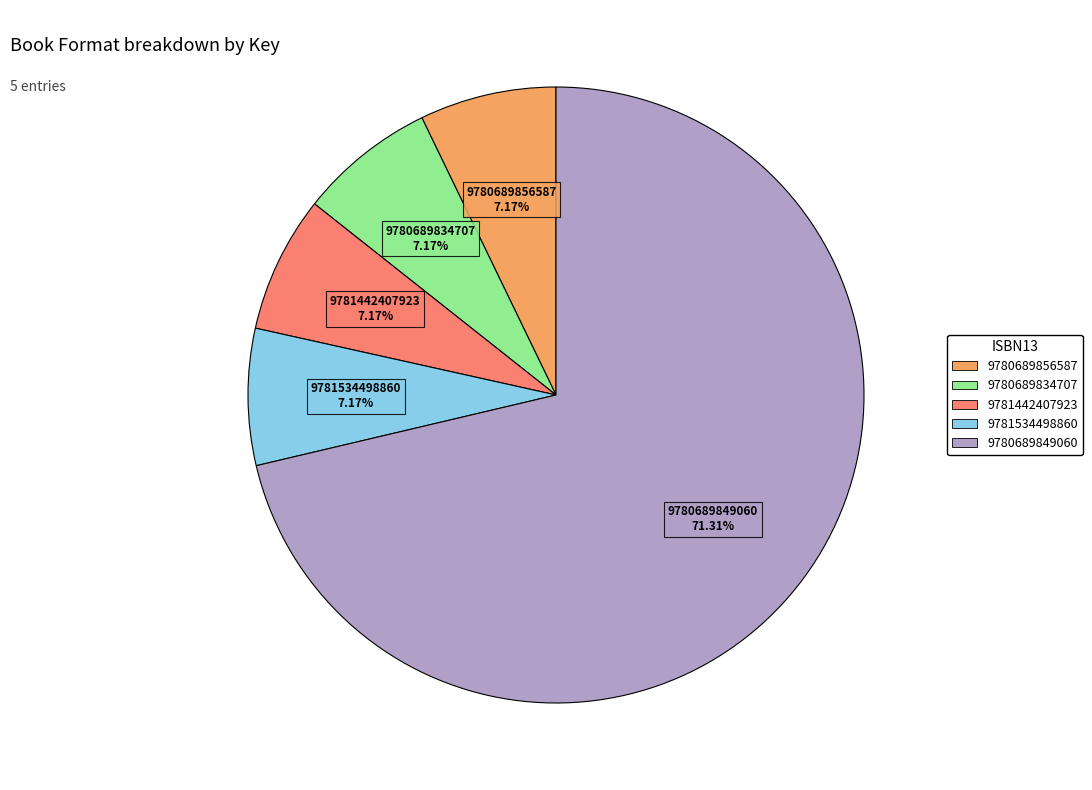

Which category accounts for the majority?

9780689849060